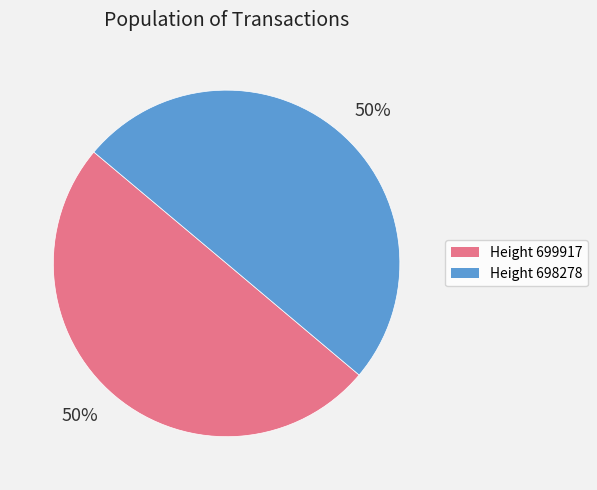

To the nearest percent, what is the average slice percentage?

50%